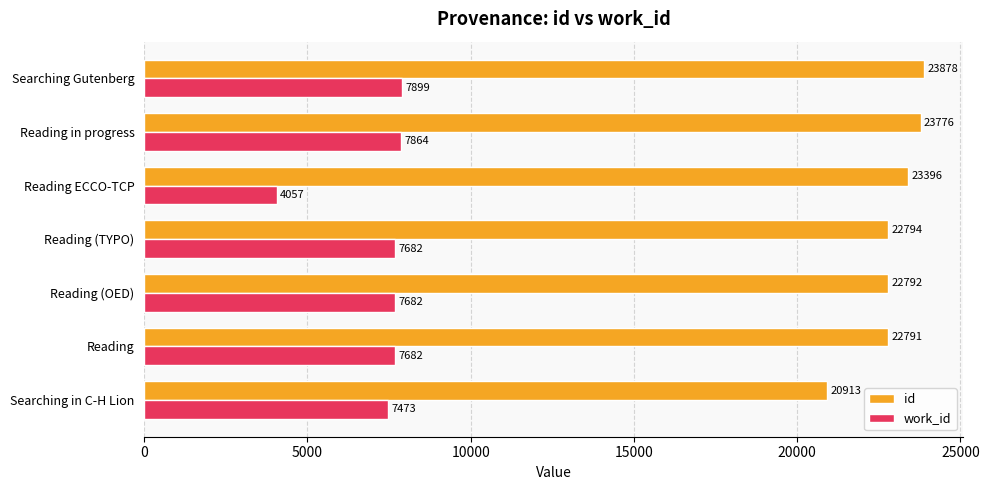

The work_id series shows 4244 at Searching Gutenberg. True or false?

False